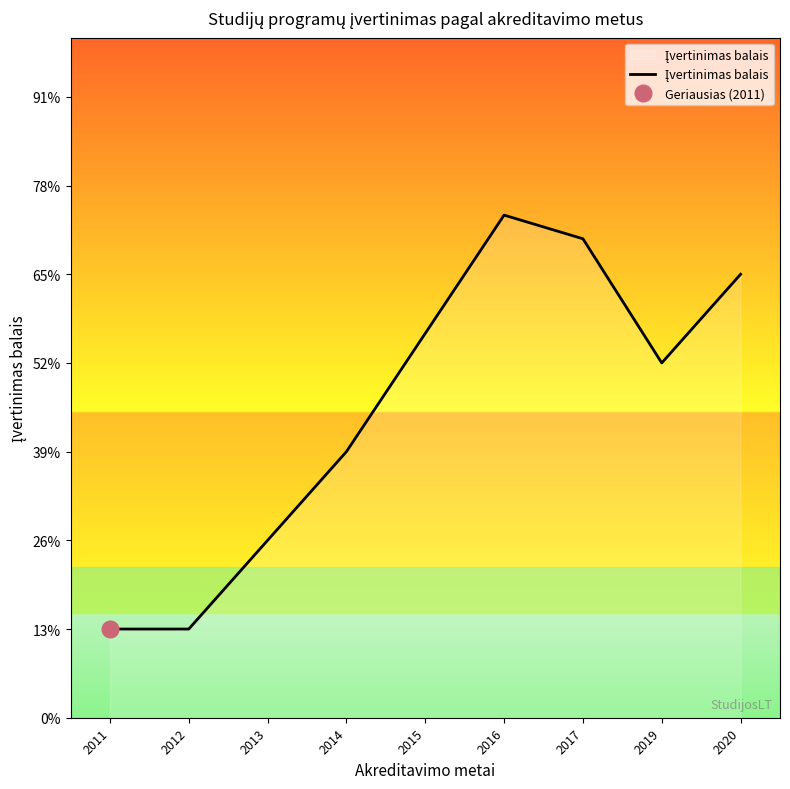

Rank the categories by value from highest to lowest.

2016, 2017, 2020, 2015, 2019, 2014, 2013, 2011, 2012